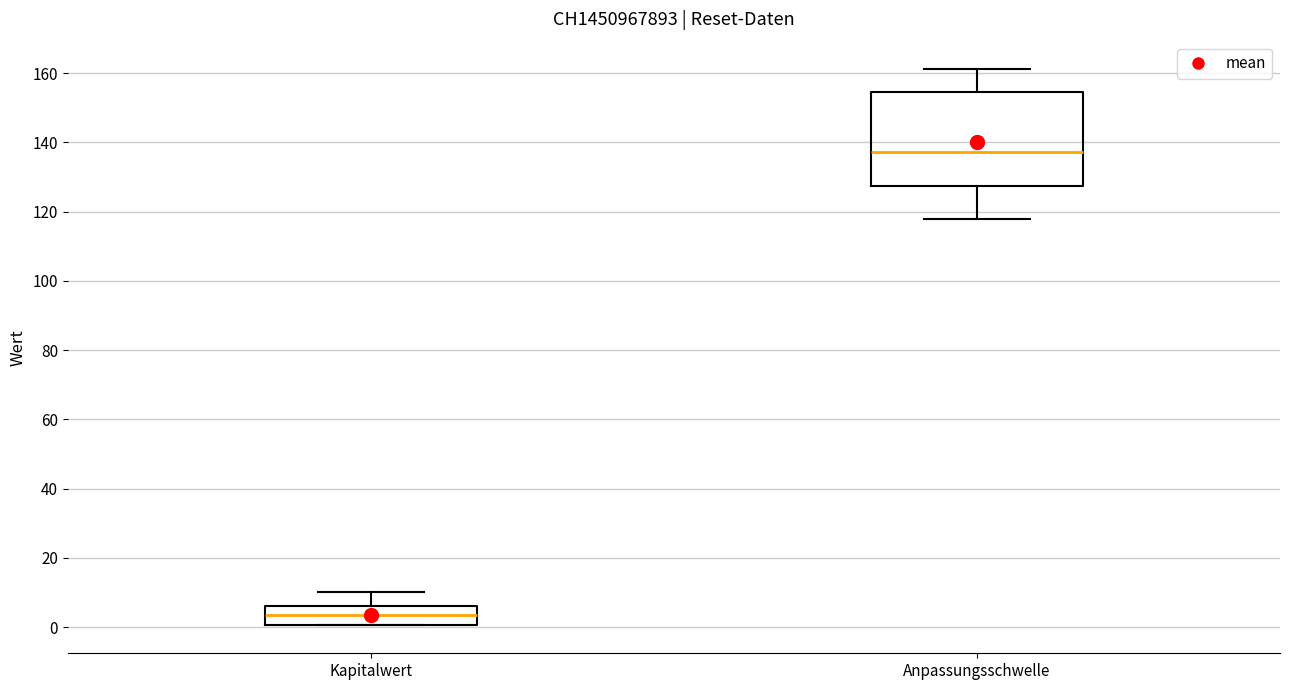

Where does the median line of the box for Kapitalwert sit on the y-axis? The values are not printed on the chart, so give them approximately, as read against the axis.

4